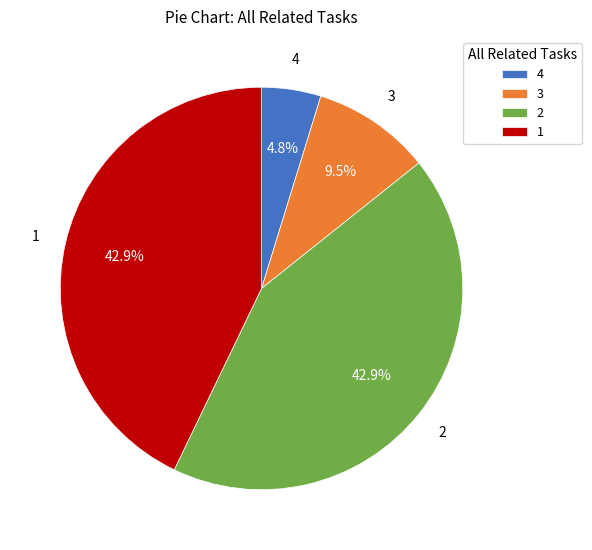

What is the smallest slice in the pie chart?

4